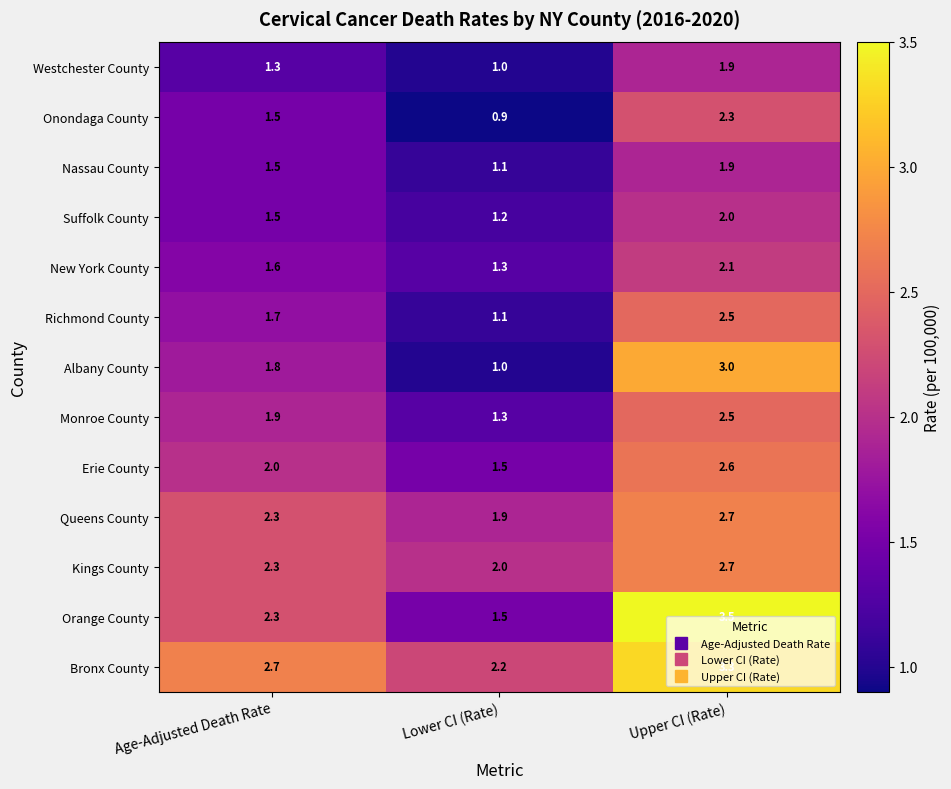

What is the spread (max minus min) of values at Upper CI (Rate)?

1.6